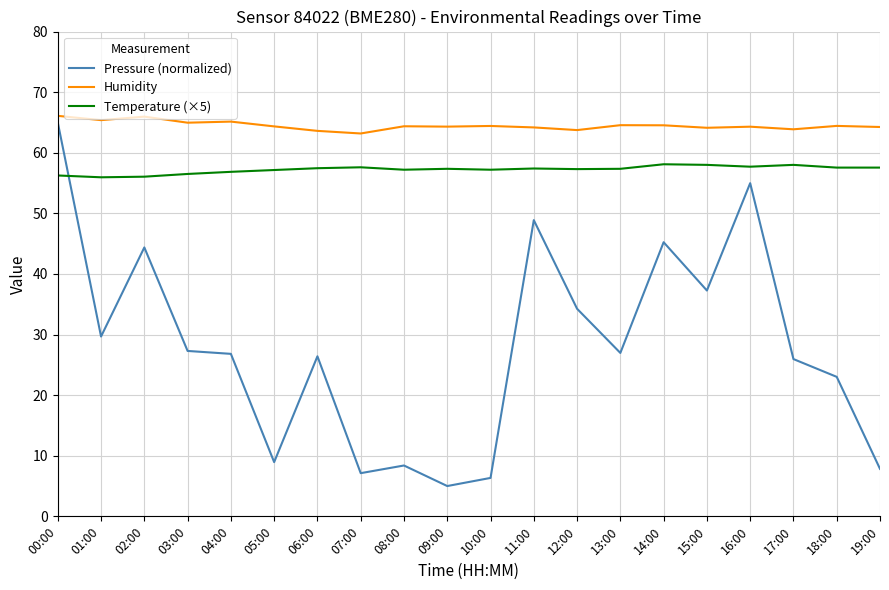

The Humidity series shows 102.7 at 13:00. True or false?

False